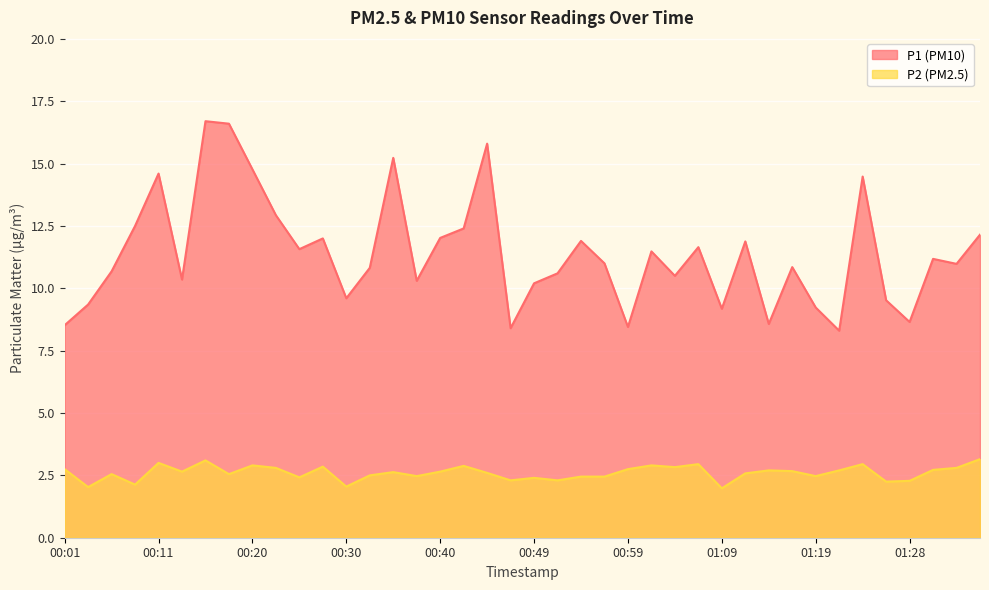

How many interior local peaks does the P1 series have?

12